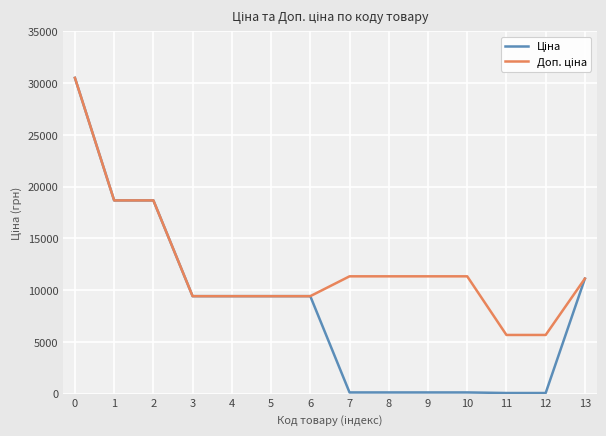

True or false: Ціна and Доп. ціна intersect in this chart.

False